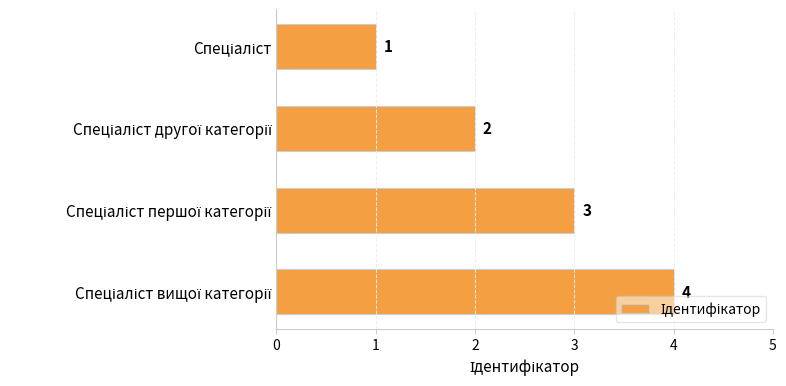

How many values are between 2 and 4?

3